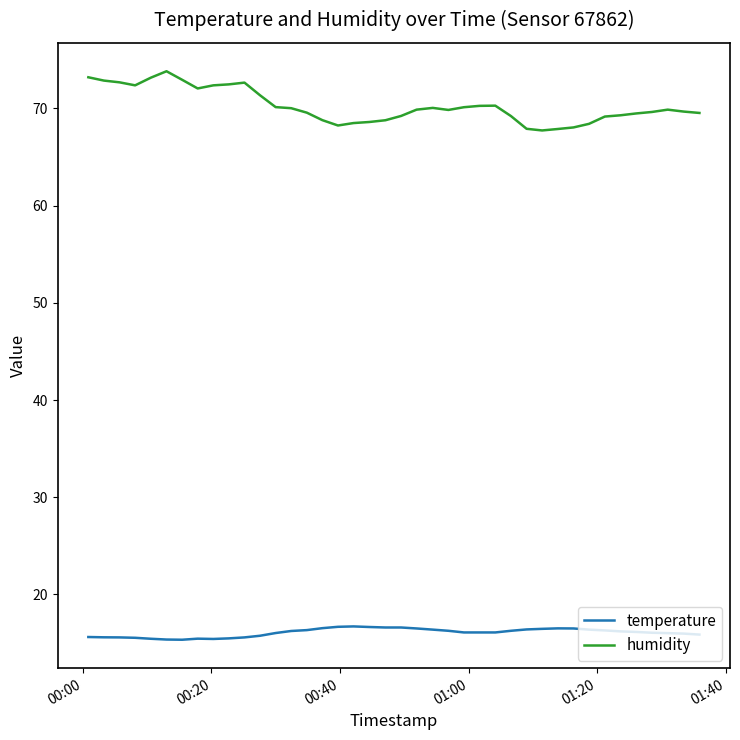

List the series in order of their overall mean, lowest first.

temperature, humidity